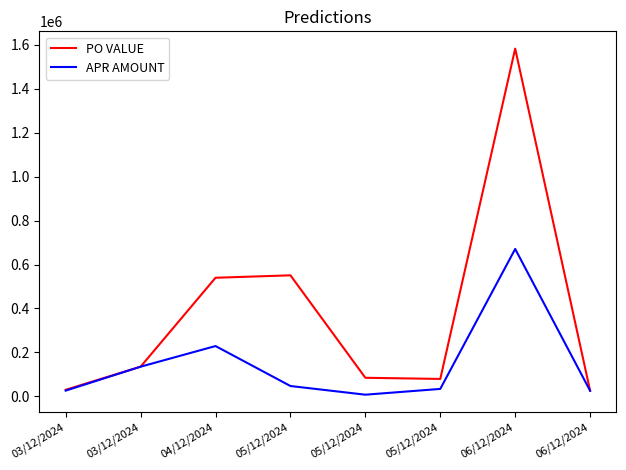

Is it true that PO VALUE equals 134733.0 at 03/12/2024?

True